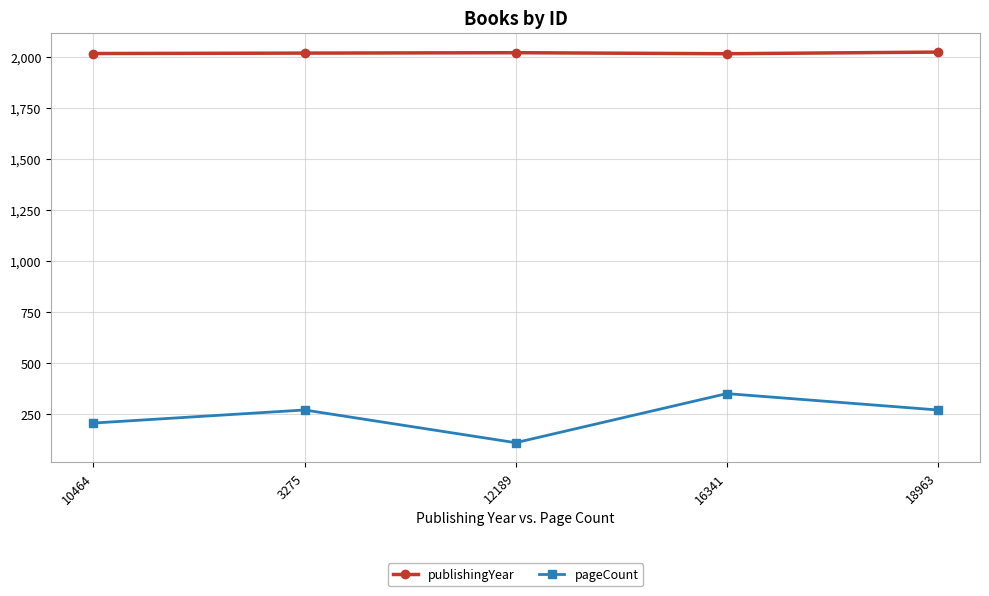

What are all the series names shown in the legend?

publishingYear, pageCount